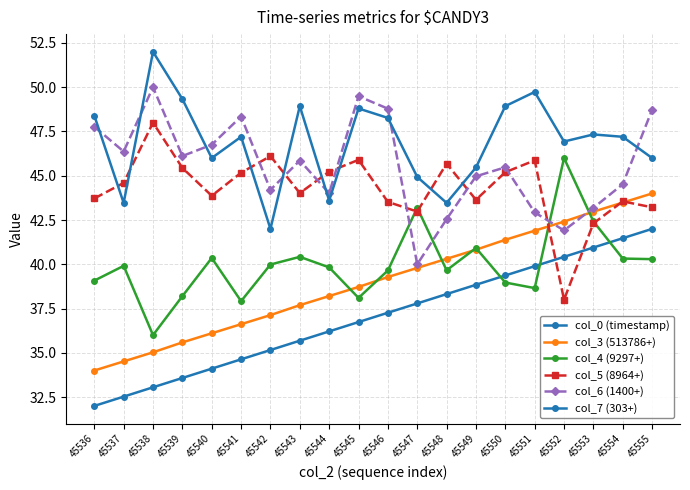

At 45555, list the series in order from largest to smallest.

col_6 (1400+), col_7 (303+), col_3 (513786+), col_5 (8964+), col_0 (timestamp), col_4 (9297+)